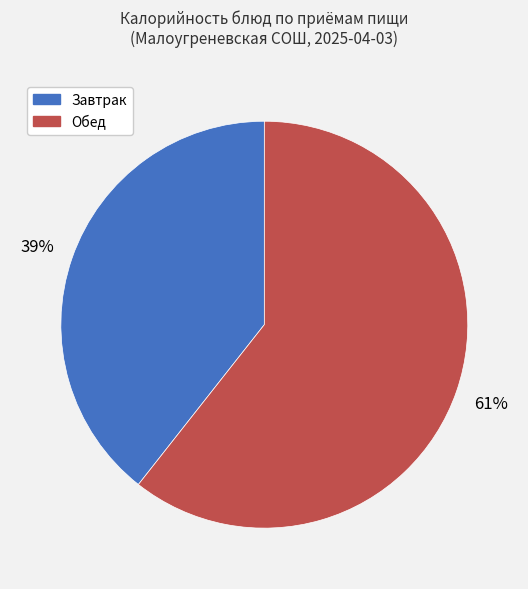

To the nearest percent, what is the average slice percentage?

50%